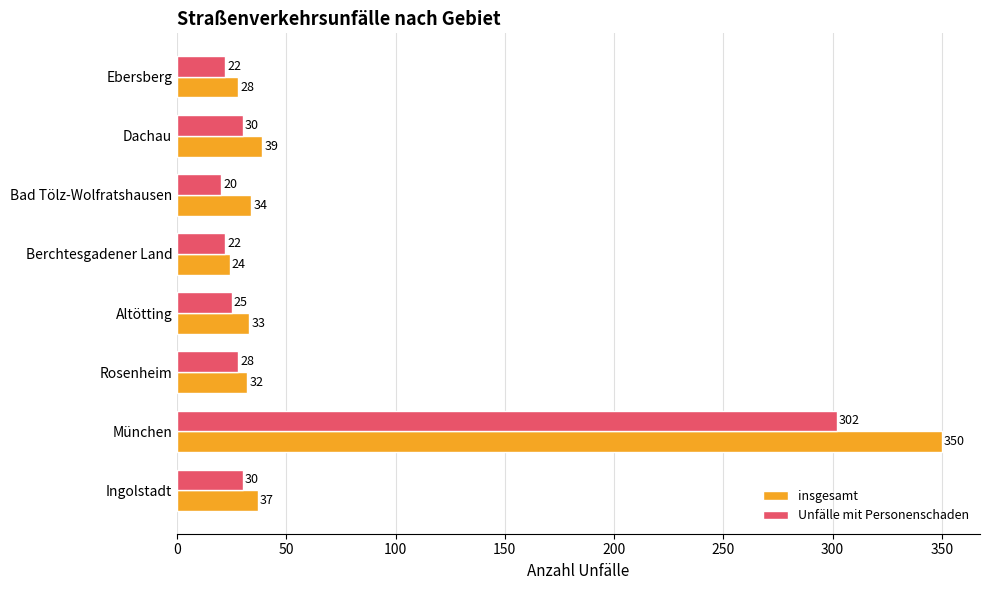

What is the approximate value of insgesamt at Altötting?

33